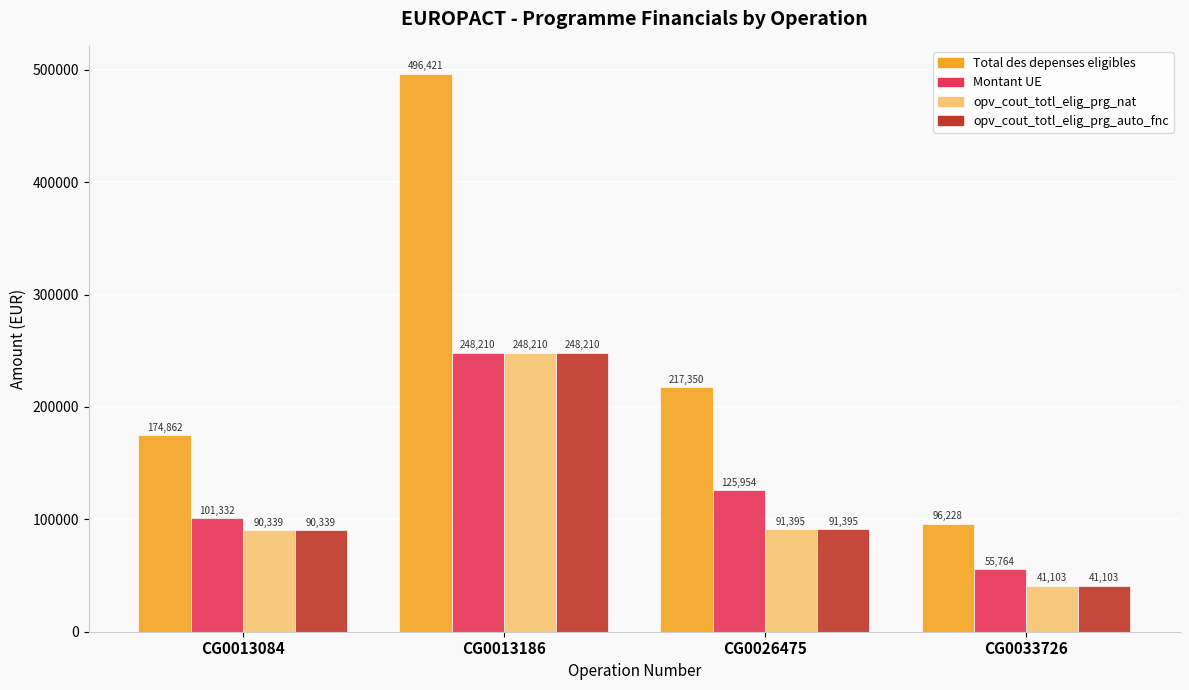

Is the value of opv_cout_totl_elig_prg_nat at CG0013186 greater than the value of Total des depenses eligibles at CG0013186?

No